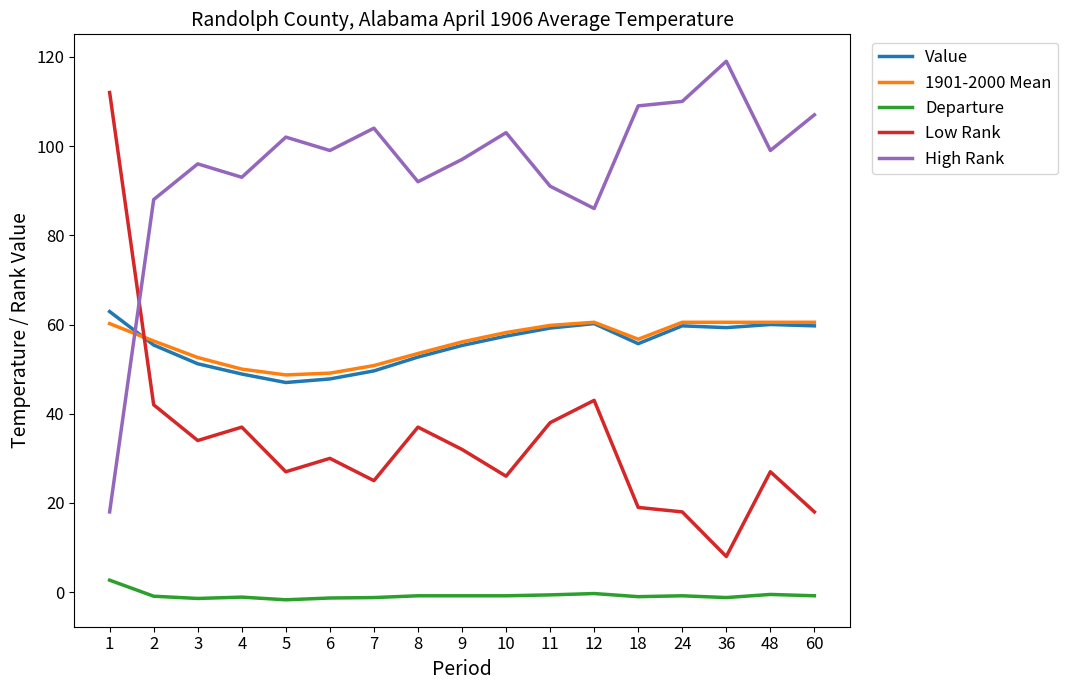

Between which two adjacent categories do High Rank and Low Rank first intersect?

1 and 2